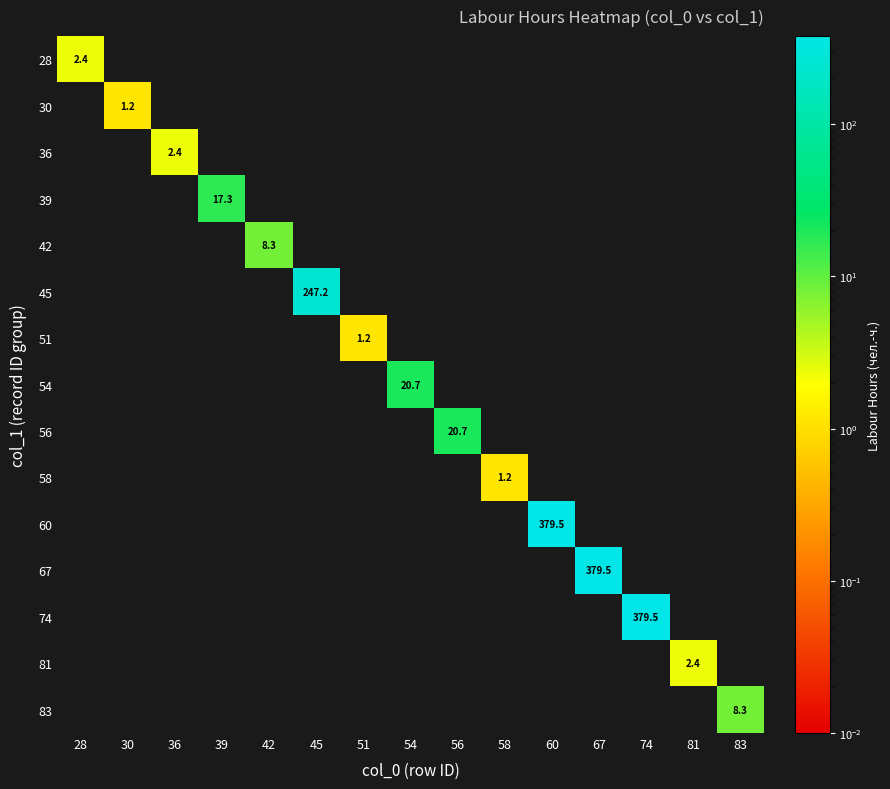

The value of 81 at 39 is 0.0. True or false?

True